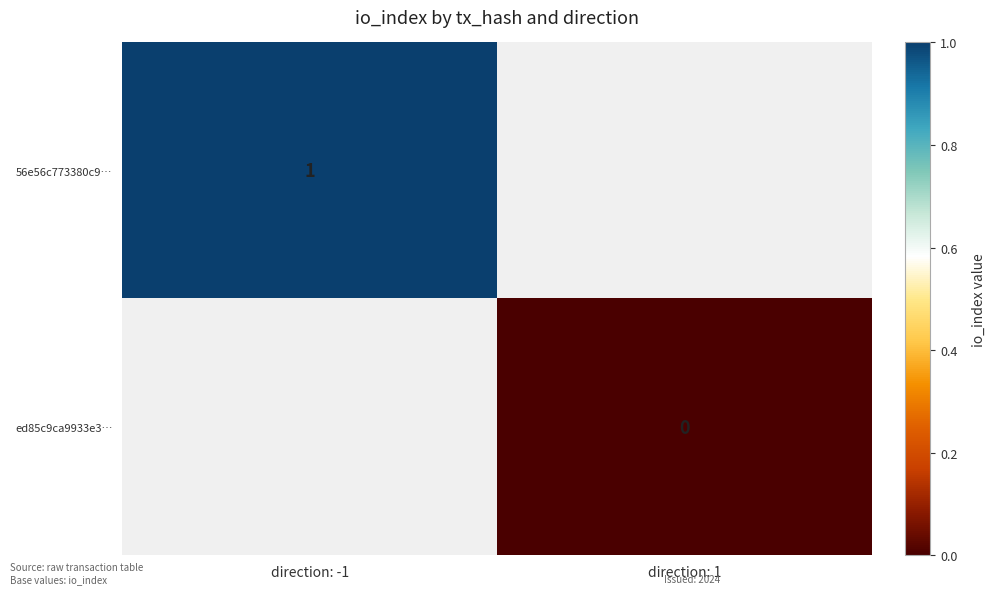

Is it true that 56e56c773380c9… equals 1 at direction: -1?

True